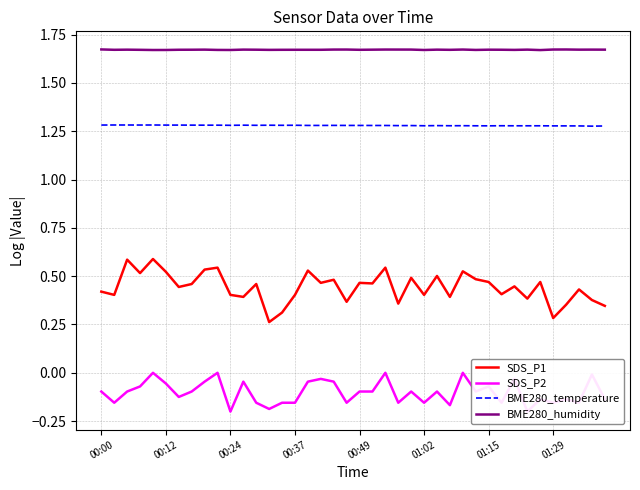

True or false: BME280_humidity has a value of 1.0 at 01:15.

False